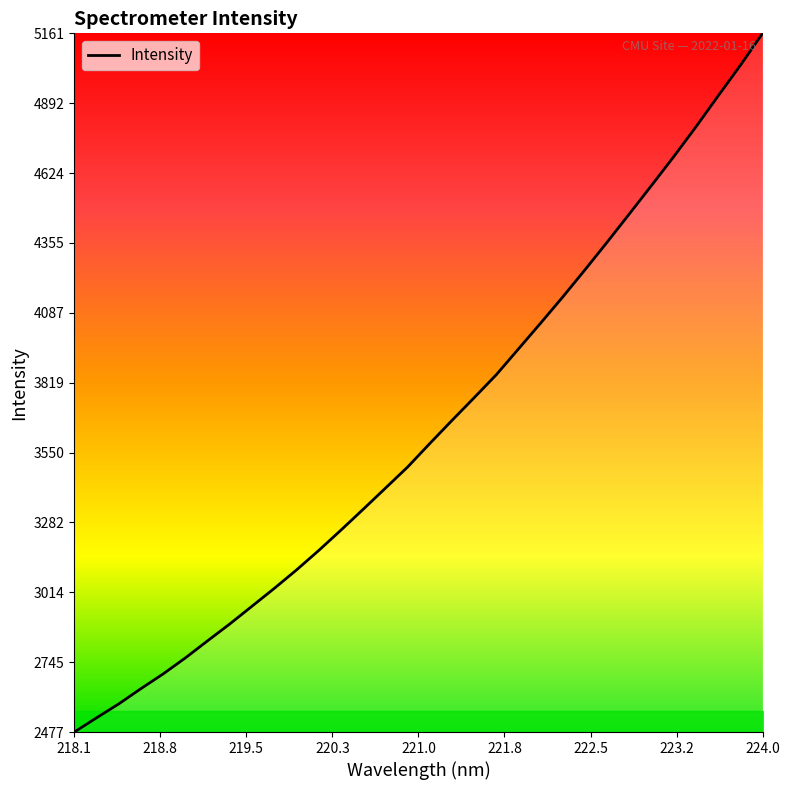

What is the minimum value shown in the chart?

2476.9